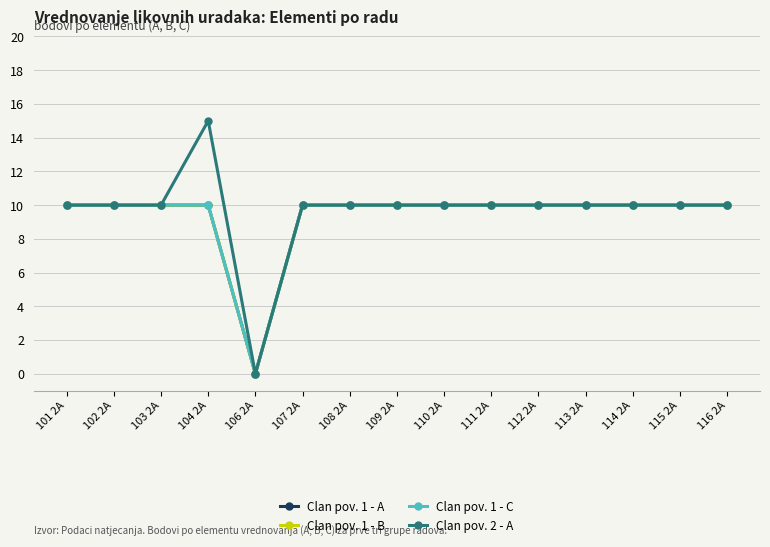

What is the difference between the maximum and minimum values in the Clan pov. 1 - C series?

10